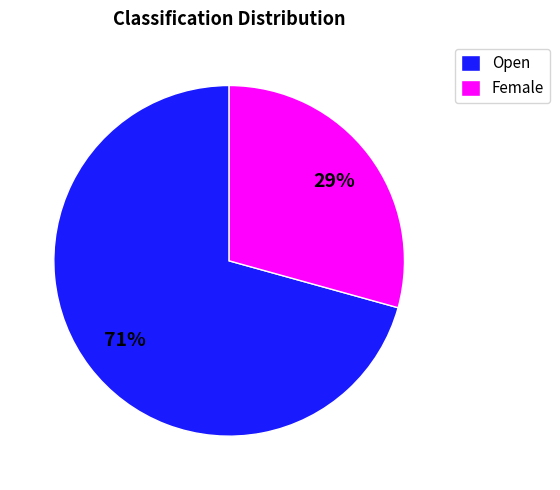

Between Female and Open, which is larger?

Open